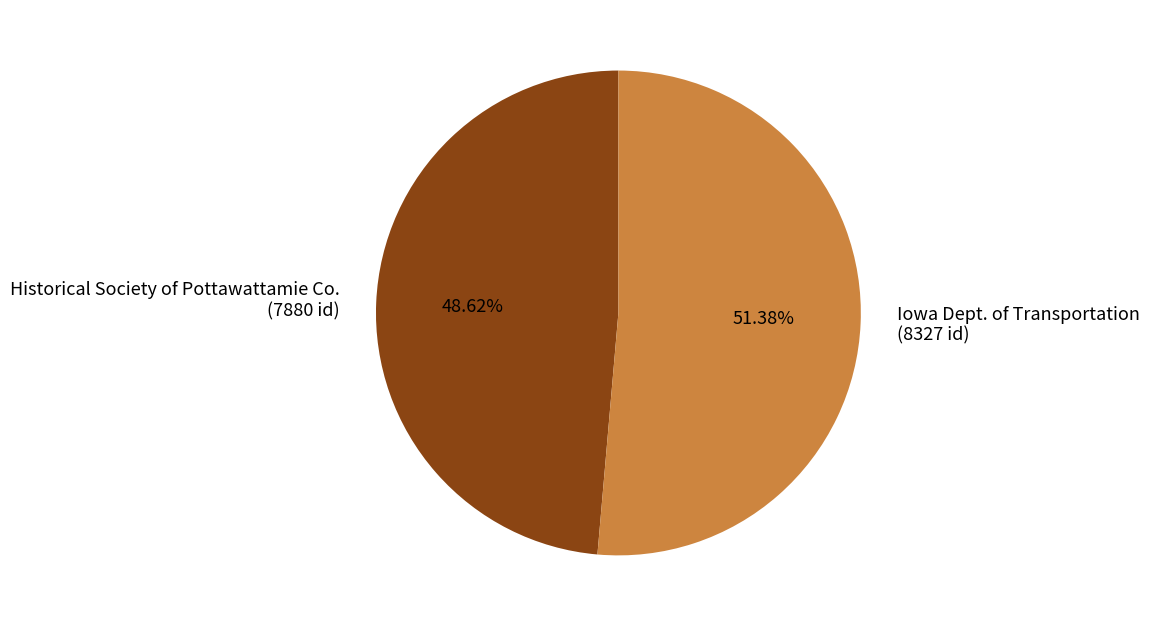

To the nearest percent, what is the difference between the Historical Society of Pottawattamie Co. and Iowa Dept. of Transportation slice percentages?

3%